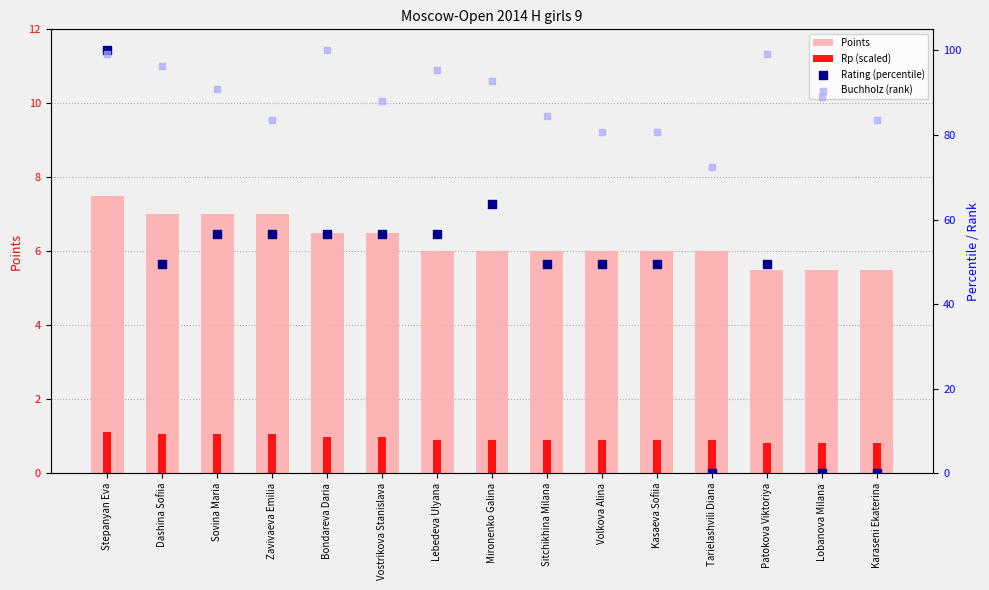

Is the value of Buchholz (rank) at Mironenko Galina greater than the value of Points at Karaseni Ekaterina?

Yes